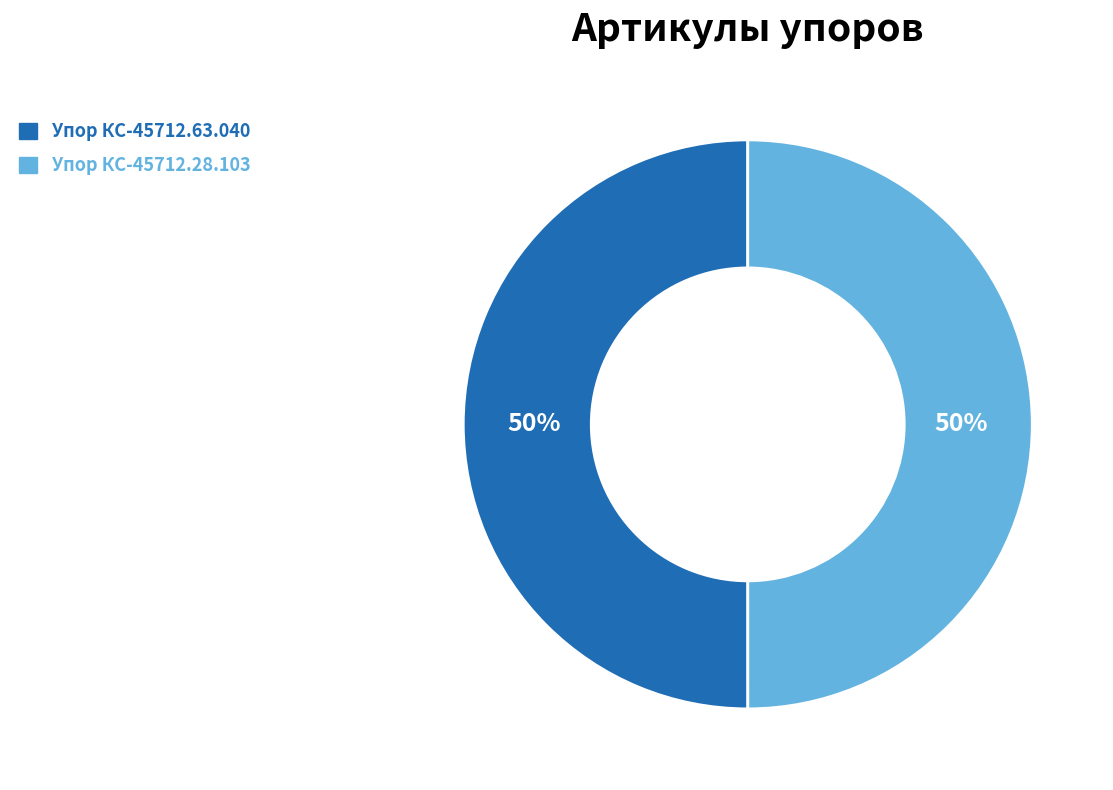

To the nearest percent, what percentage of the pie is Упор КС-45712.28.103?

50%